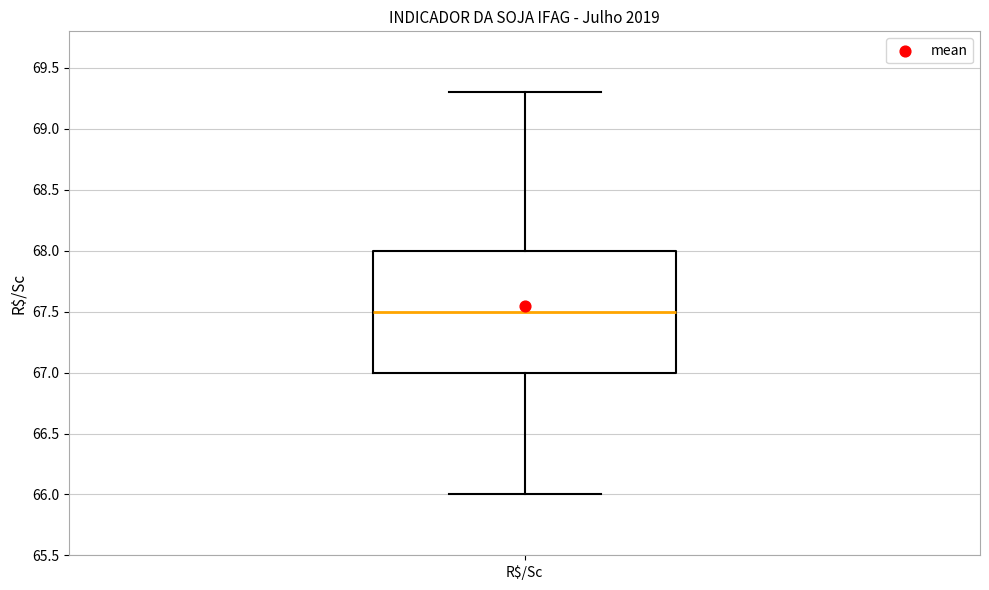

Where is the upper edge of the box for R$/Sc on the y-axis? The values are not printed on the chart, so give them approximately, as read against the axis.

68.0